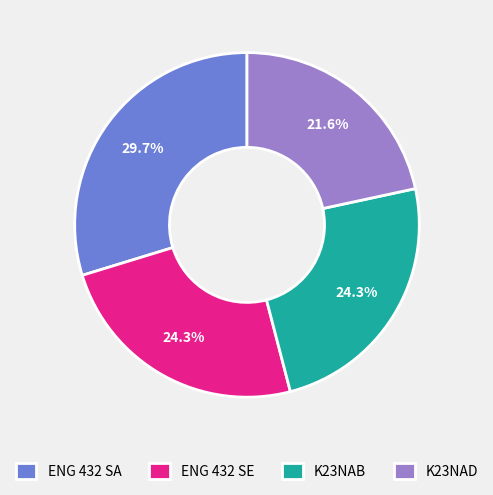

Is there any slice that represents more than half of the pie?

No